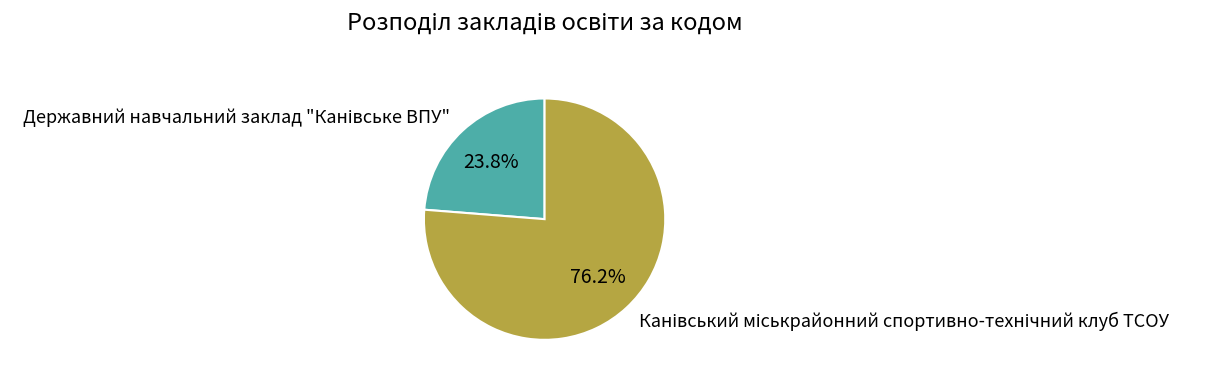

Is there any slice that represents more than half of the pie?

Yes